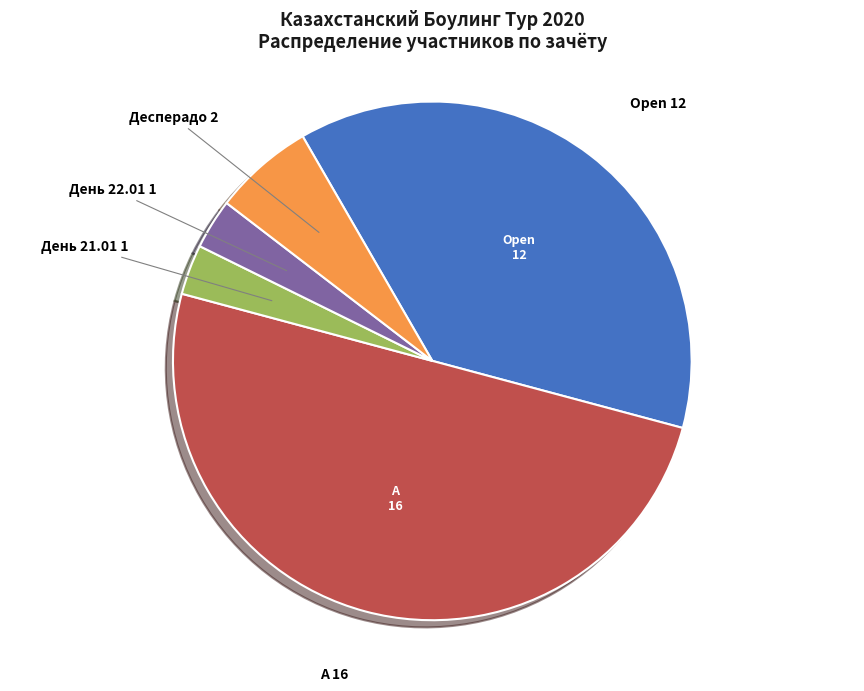

Is there any slice that represents more than half of the pie?

No